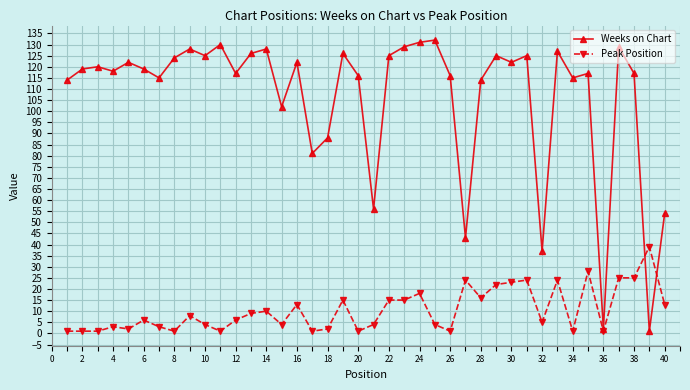

At how many categories does at least one series exceed 84?

33